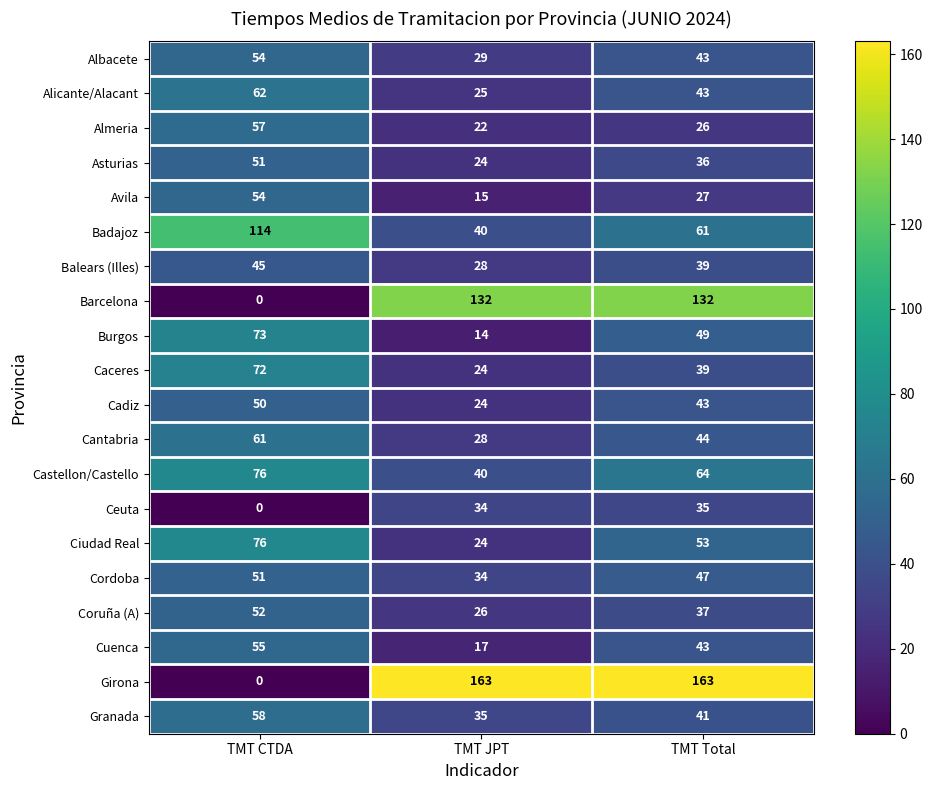

Which category has the lowest value in the Almeria series?

TMT JPT